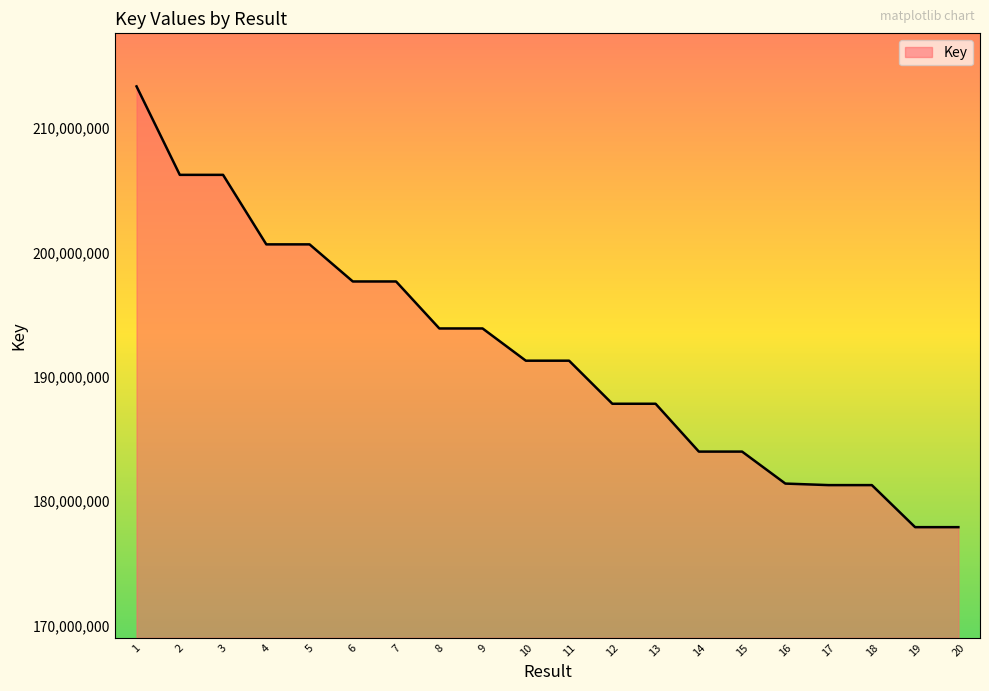

Read the value at 11.

191299210